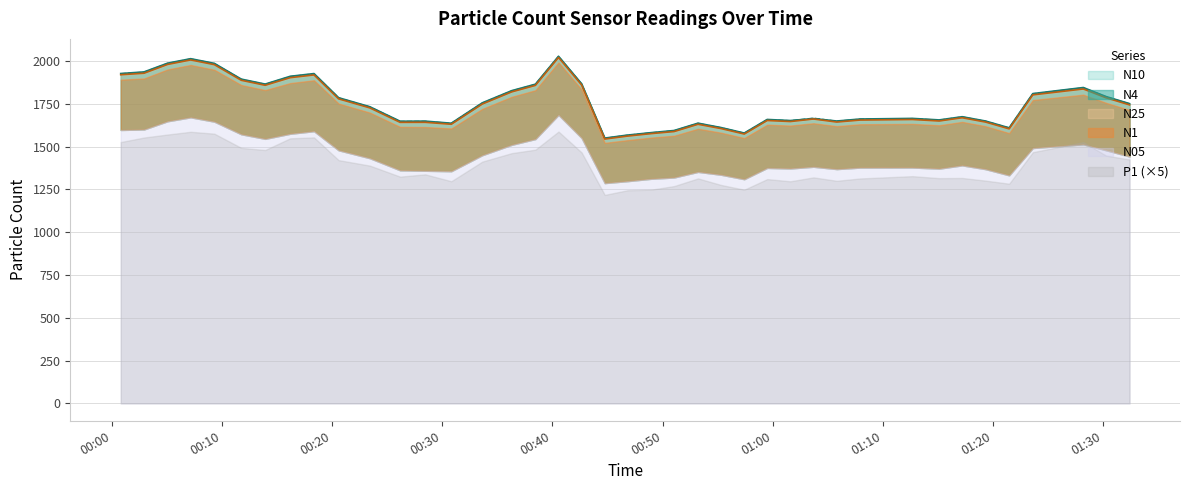

Is the value of N25 at 27 greater than the value of N1 at 29?

No